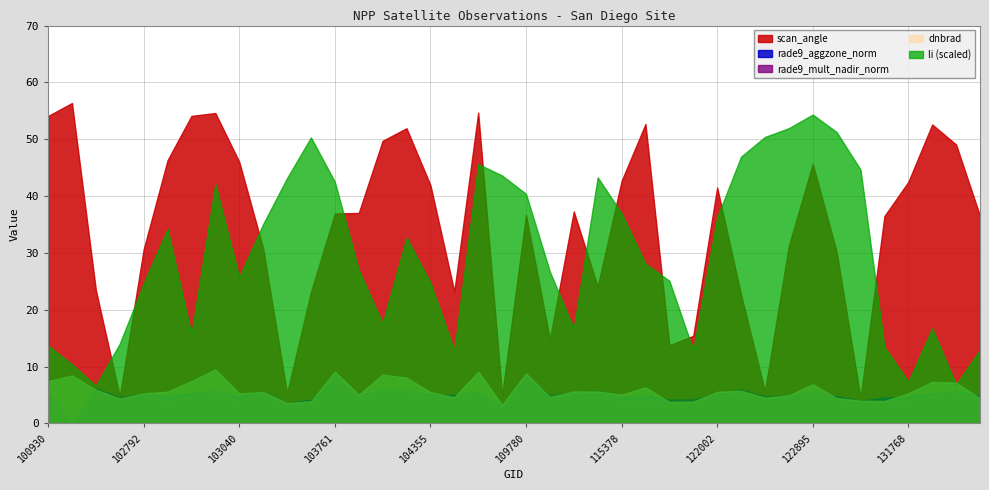

True or false: rade9_mult_nadir_norm has a value of 6.5 at 102920.

False